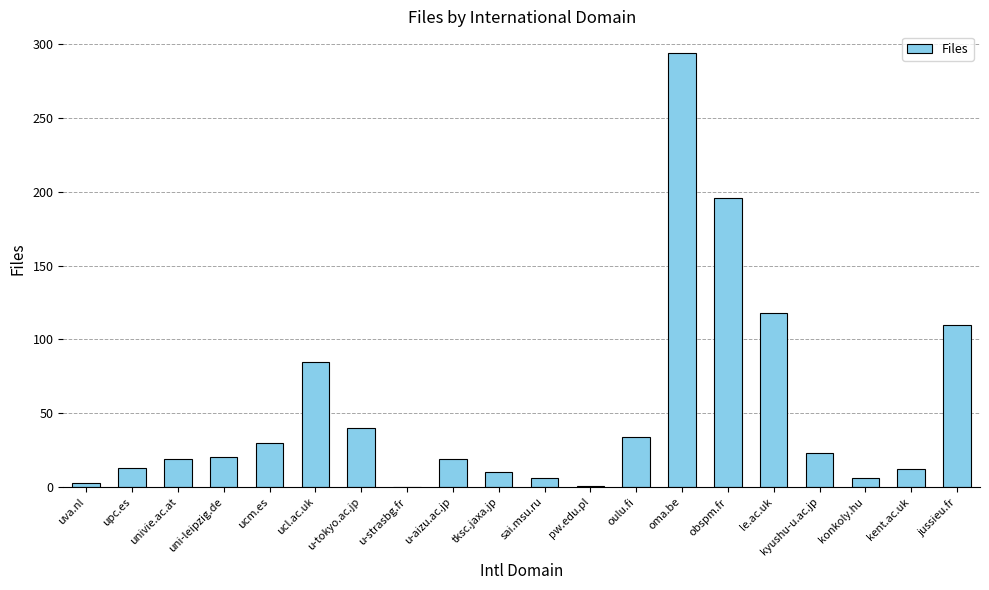

True or false: the data shows 10 at tksc.jaxa.jp.

True